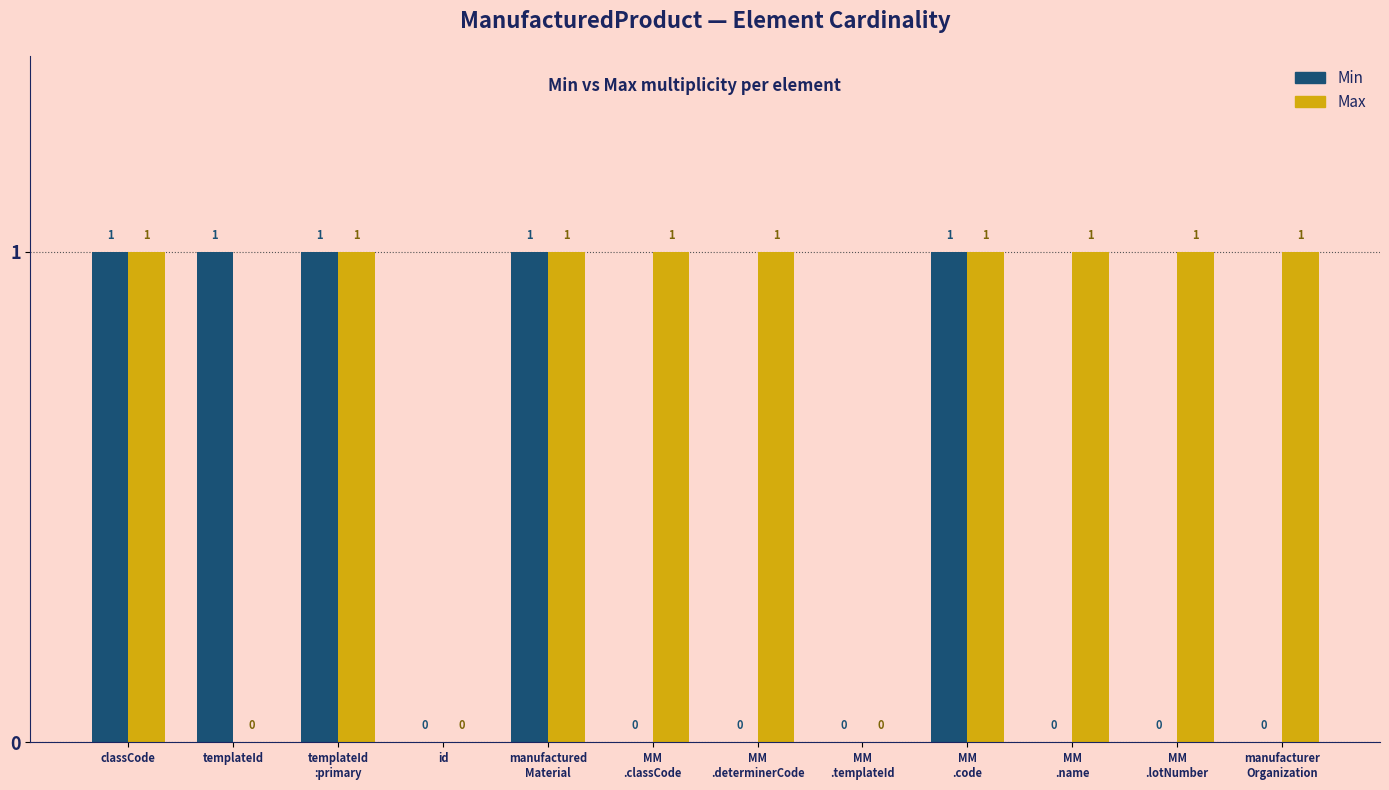

Does the chart contain stacked bars?

No